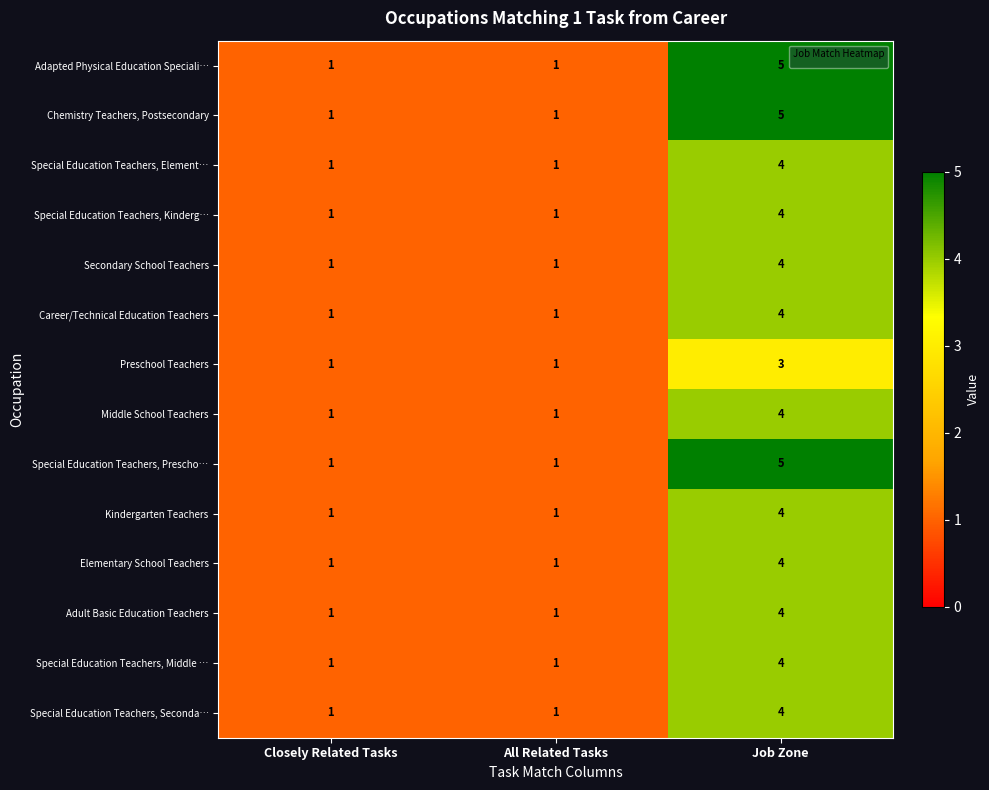

How many Adult Basic Education Teachers values are between 1 and 4?

3